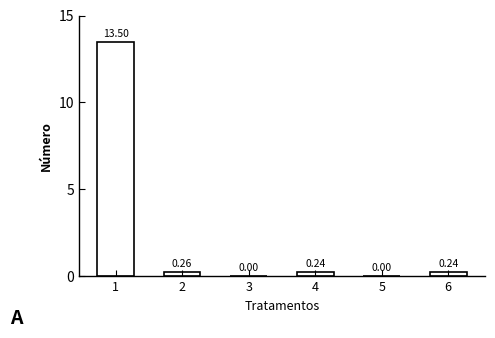

Is it true that the value at 1 is 13.5?

True